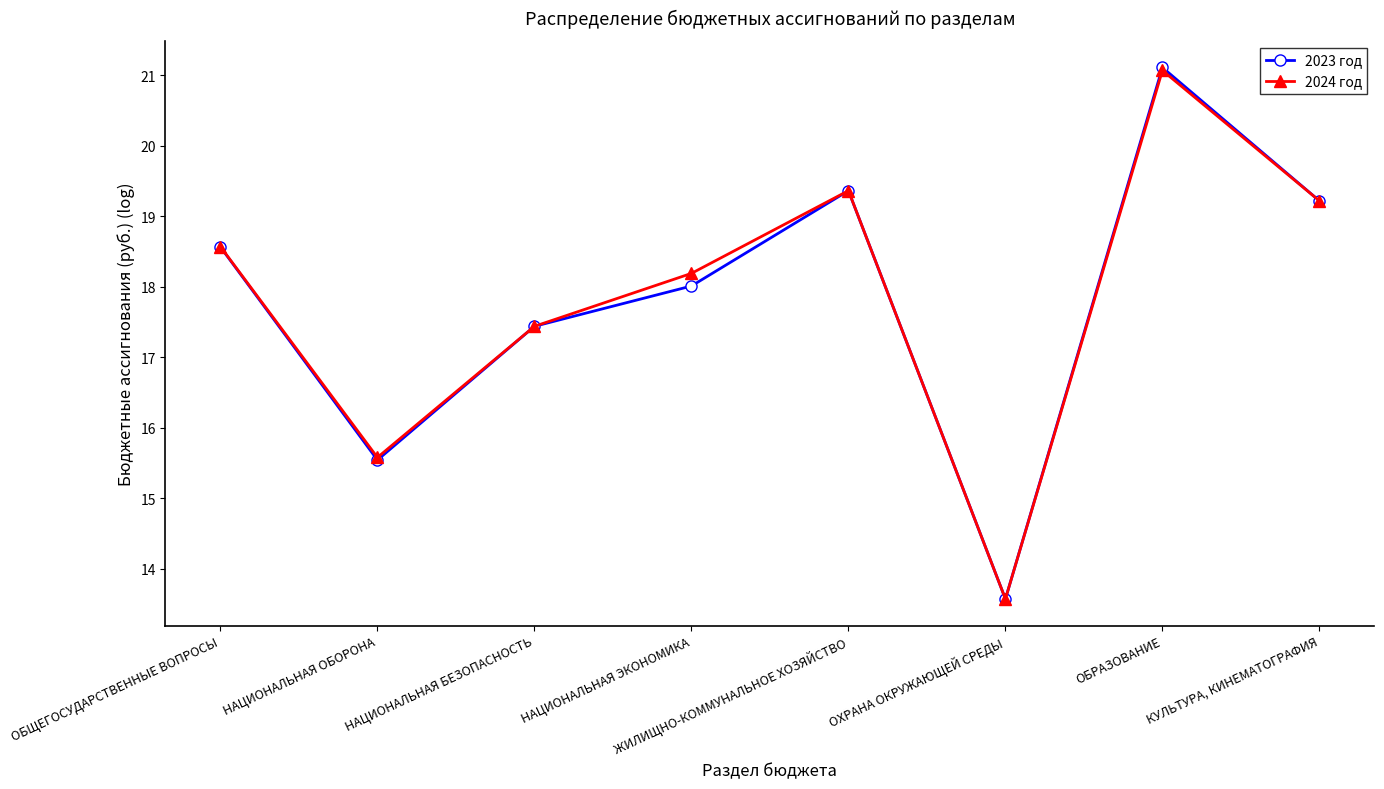

Is the value of 2023 год at НАЦИОНАЛЬНАЯ ОБОРОНА greater than the value of 2024 год at КУЛЬТУРА, КИНЕМАТОГРАФИЯ?

No